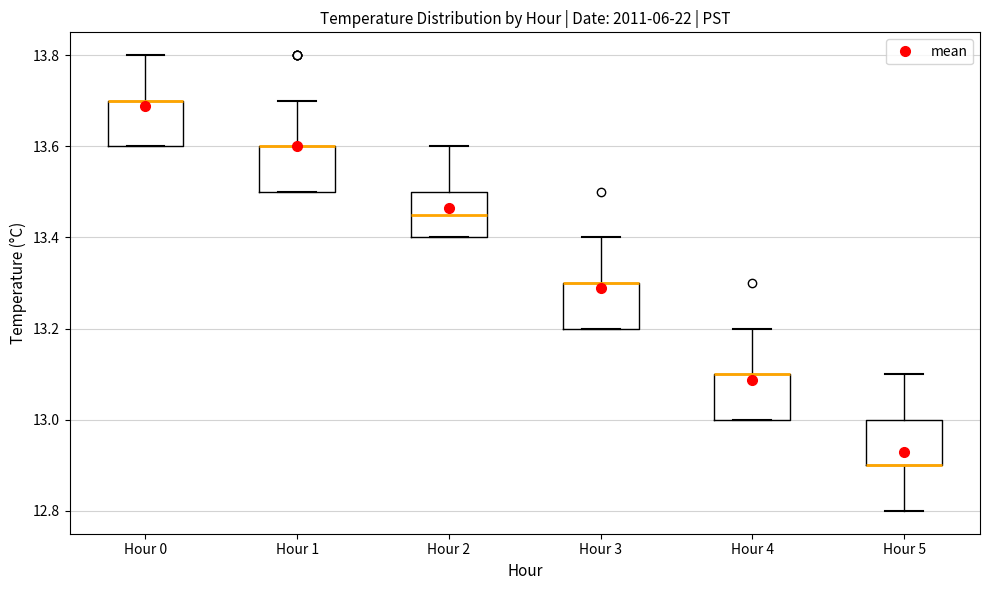

Reading left to right, read every box against the y-axis: the position of its median line, the range the box covers, and the ends of its whiskers. The values are not printed on the chart, so give them approximately, as read against the axis.

Hour 0: median 13.70 (drawn on the box's upper edge), box 13.60 to 13.70, whiskers 13.60 to 13.80
Hour 1: median 13.60 (drawn on the box's upper edge), box 13.50 to 13.60, whiskers 13.50 to 13.70
Hour 2: median 13.46, box 13.40 to 13.50, whiskers 13.40 to 13.60
Hour 3: median 13.30 (drawn on the box's upper edge), box 13.20 to 13.30, whiskers 13.20 to 13.40
Hour 4: median 13.10 (drawn on the box's upper edge), box 13.00 to 13.10, whiskers 13.00 to 13.20
Hour 5: median 12.90 (drawn on the box's lower edge), box 12.90 to 13.00, whiskers 12.80 to 13.10